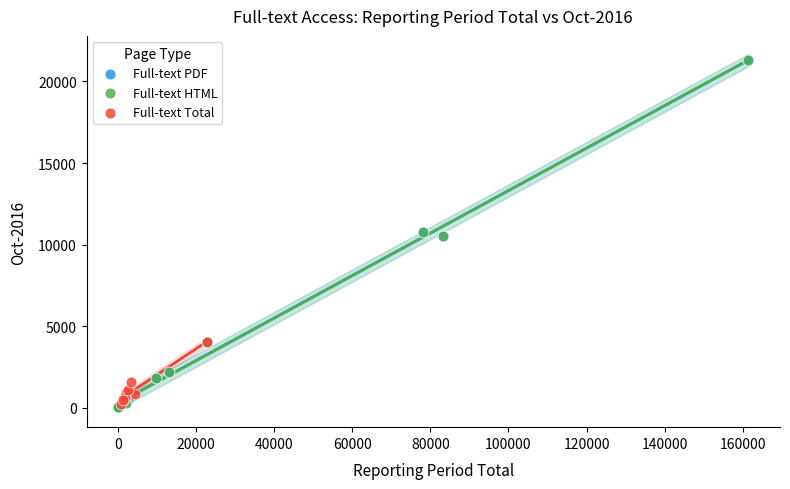

What are all the series names shown in the legend?

Full-text PDF, Full-text HTML, Full-text Total